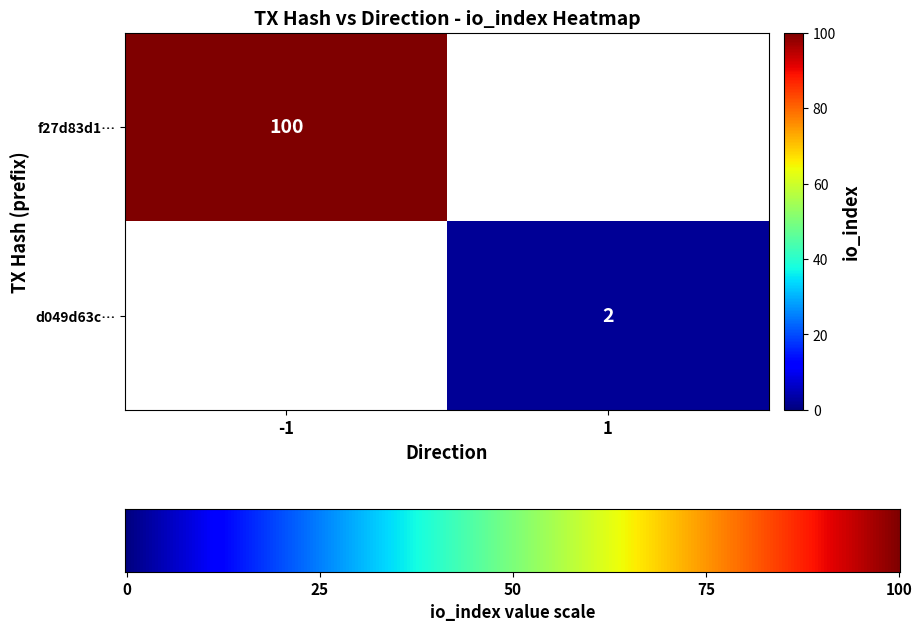

The value of d049d63c… at 1 is 4. True or false?

False